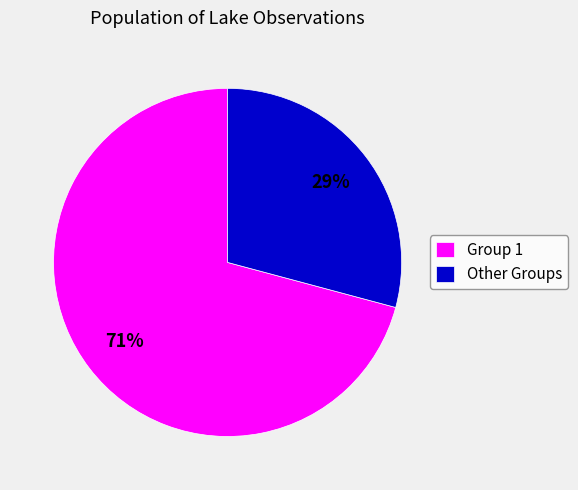

To the nearest percent, what is the average slice percentage?

50%